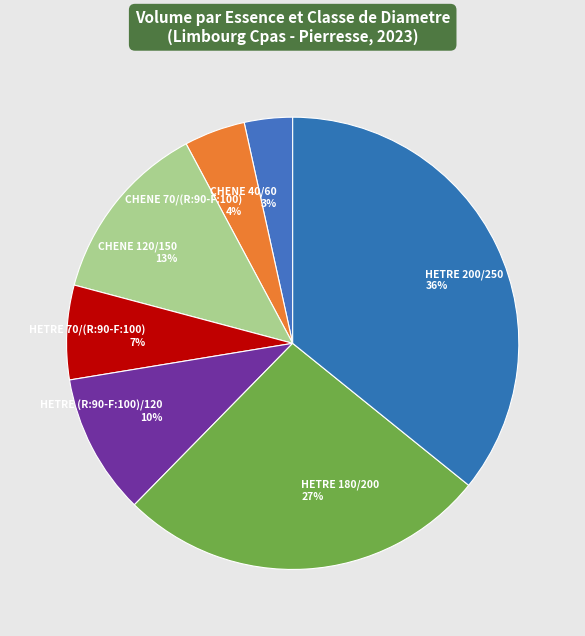

What is the smallest slice in the pie chart?

CHENE 40/60